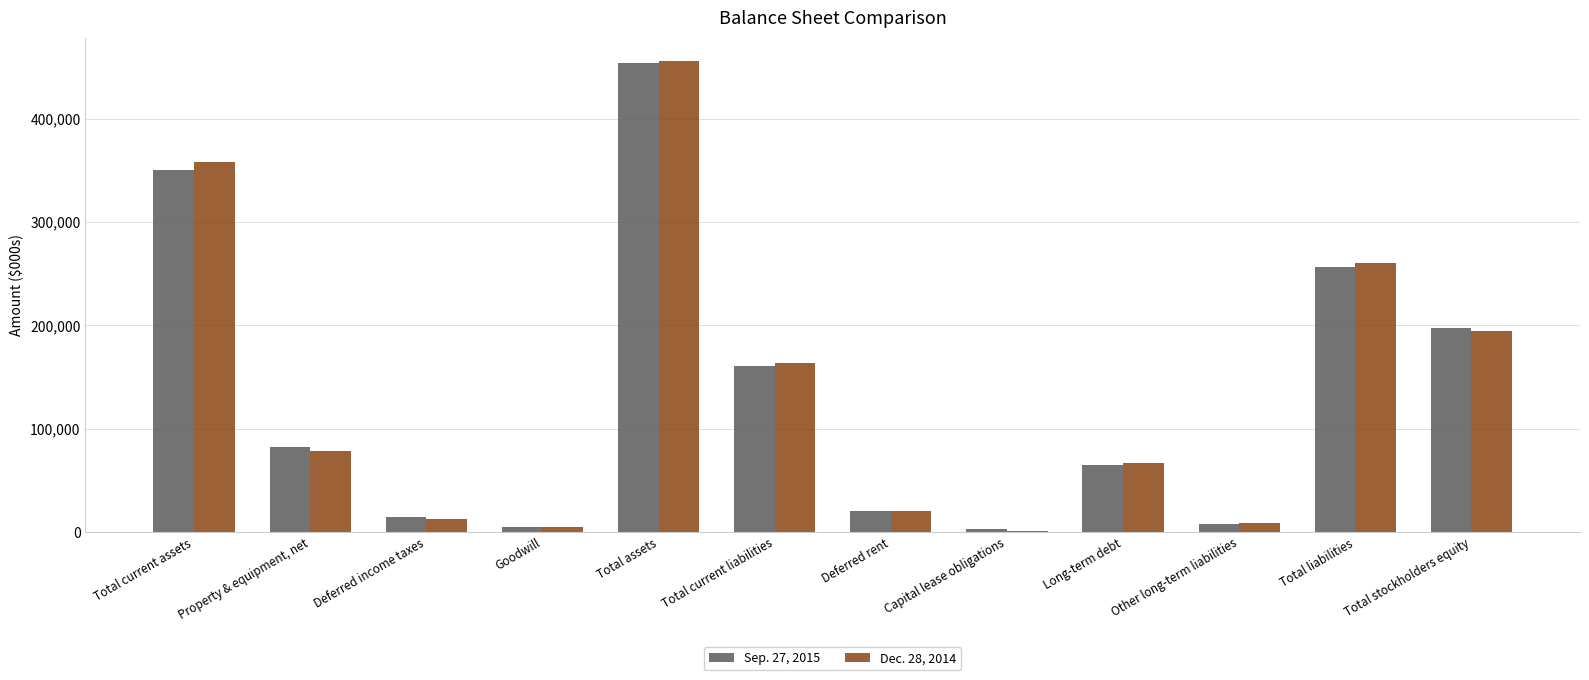

Are the bars horizontal?

No